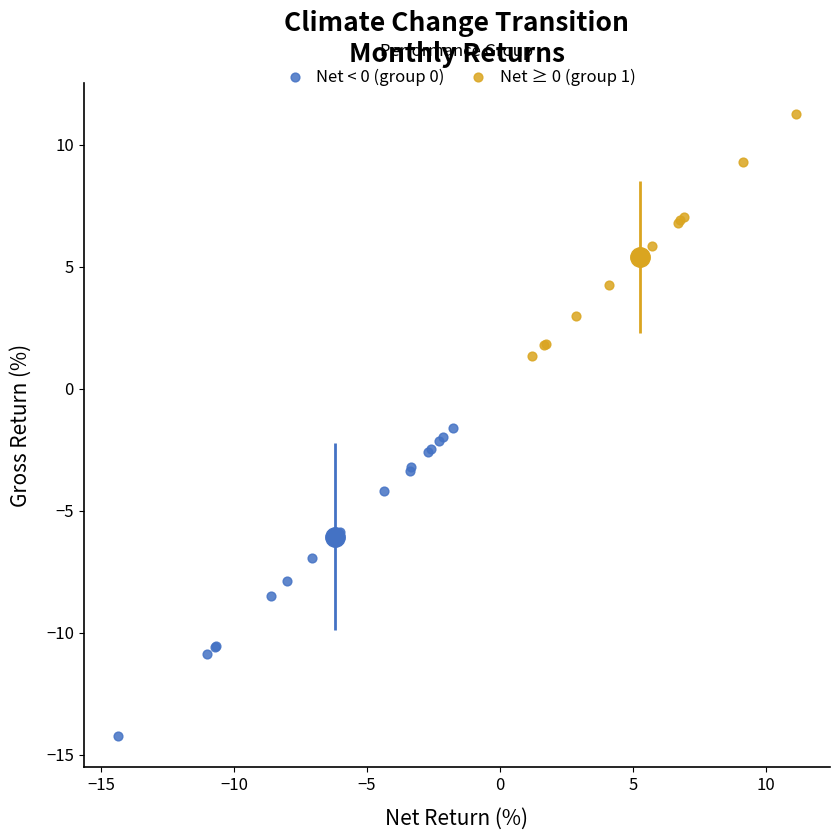

Which series contains the lowest Y value?

Net < 0 (group 0)